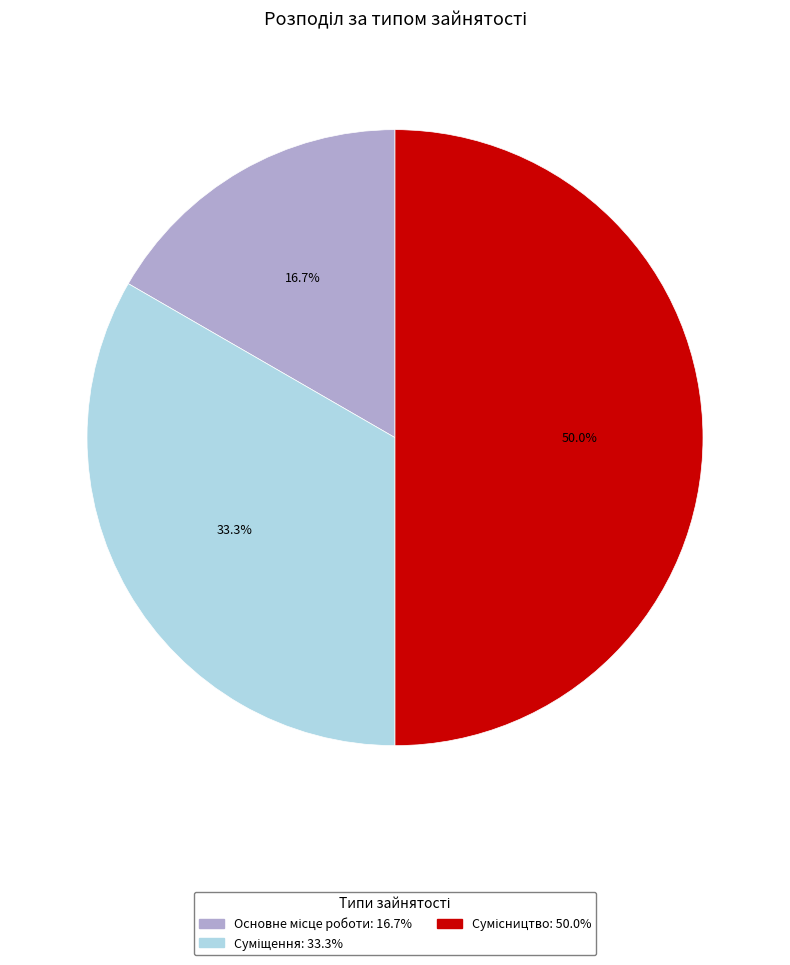

Count the number of slices in the pie.

3